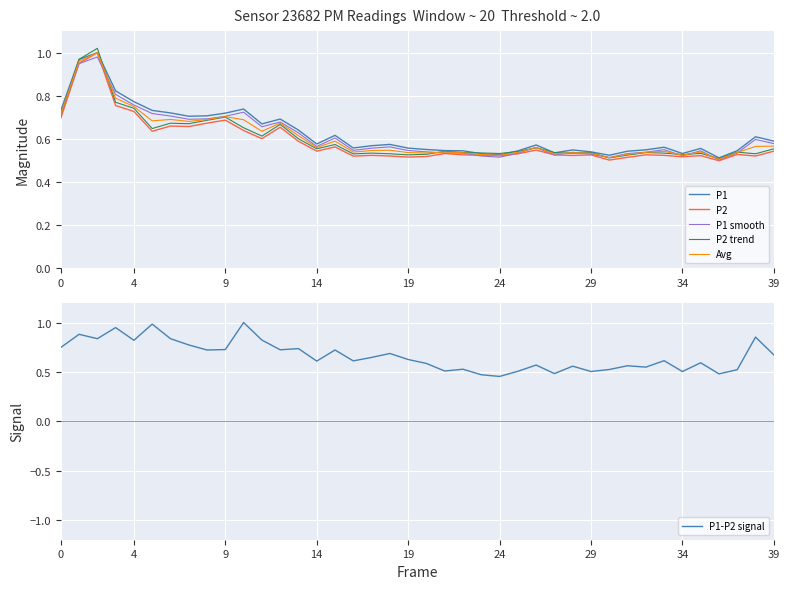

True or false: P1-P2 signal has a value of 0.5 at 23.

True